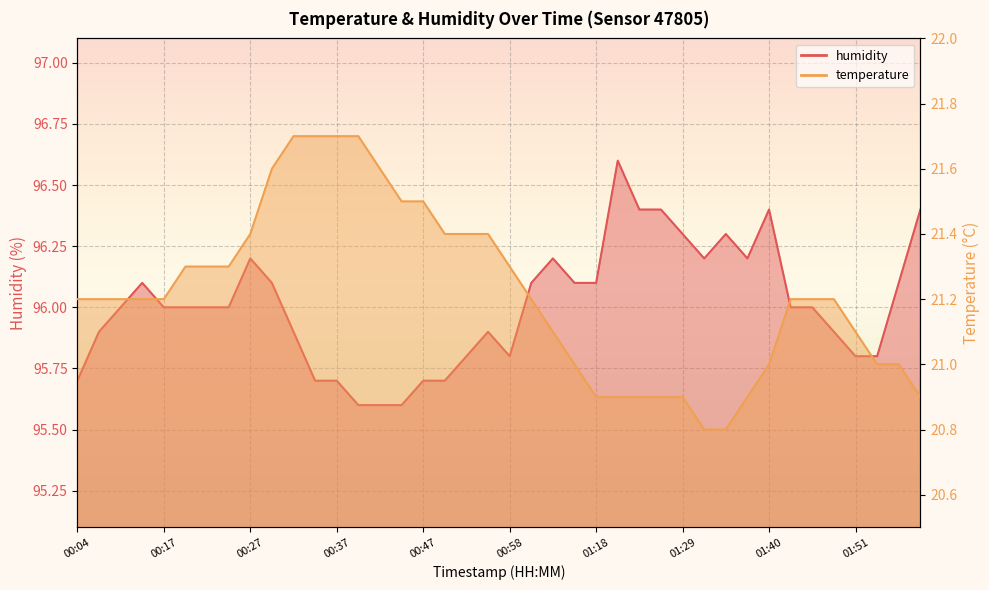

What is the spread (max minus min) of values at 01:04?

74.9